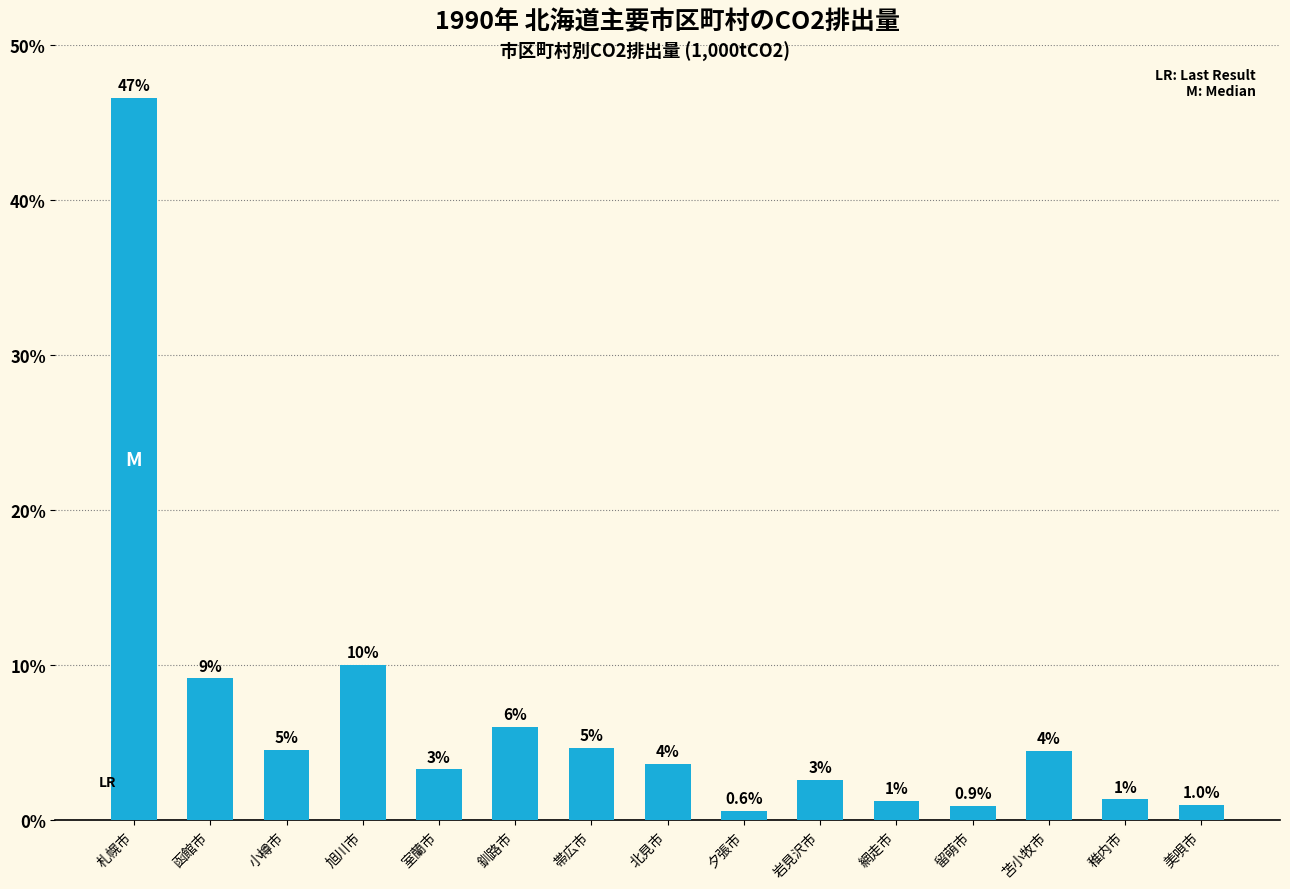

Rank the categories by value from highest to lowest.

札幌市, 旭川市, 函館市, 釧路市, 帯広市, 小樽市, 苫小牧市, 北見市, 室蘭市, 岩見沢市, 稚内市, 網走市, 美唄市, 留萌市, 夕張市